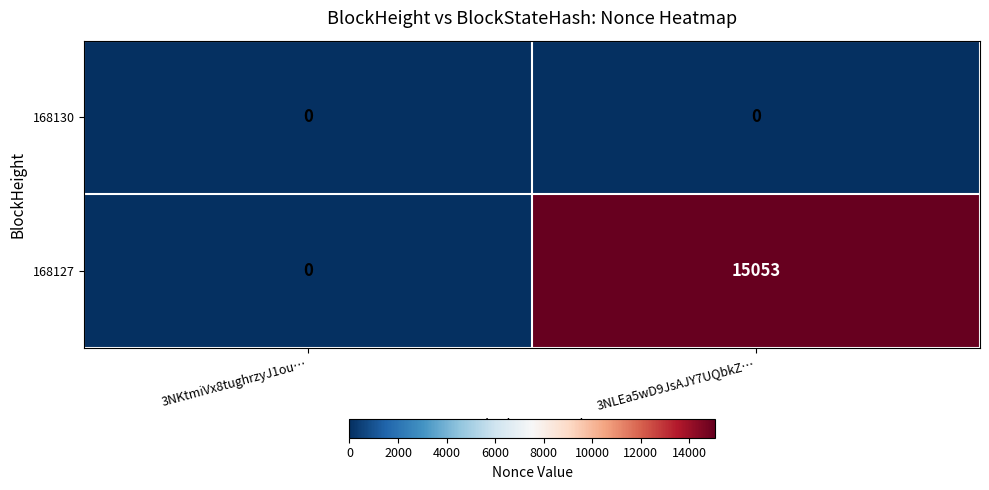

What is the greatest value displayed?

15053